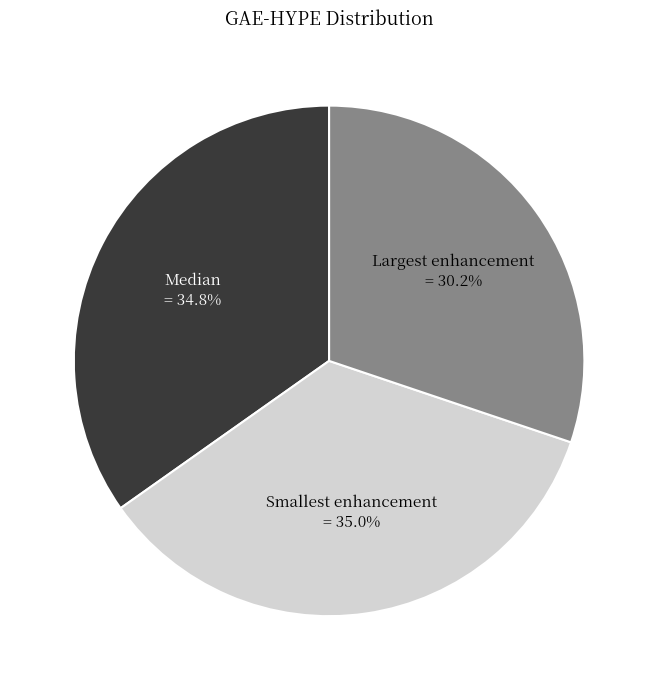

Does any single category account for the majority?

No